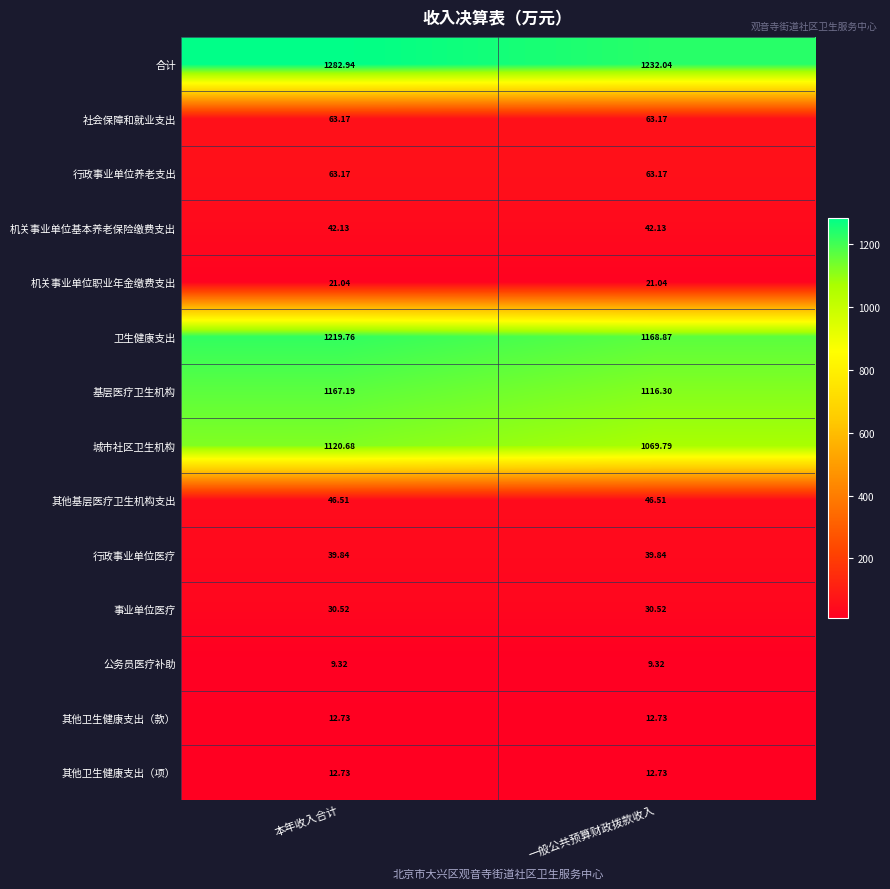

Which label corresponds to the largest value in the chart?

本年收入合计